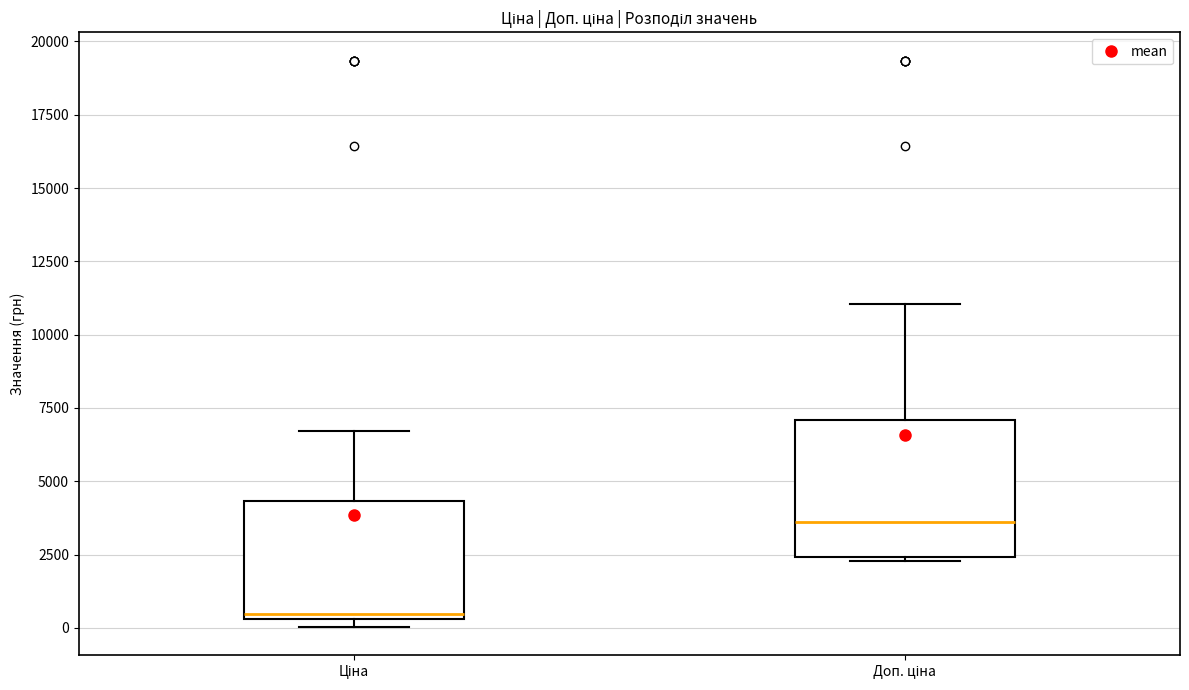

Reading left to right, read every box against the y-axis: the position of its median line, the range the box covers, and the ends of its whiskers. The values are not printed on the chart, so give them approximately, as read against the axis.

Ціна: median 500 (just above the box's lower edge), box 500 to 4500, whiskers 0 to 6500
Доп. ціна: median 3500, box 2500 to 7000, whiskers 2500 to 11000